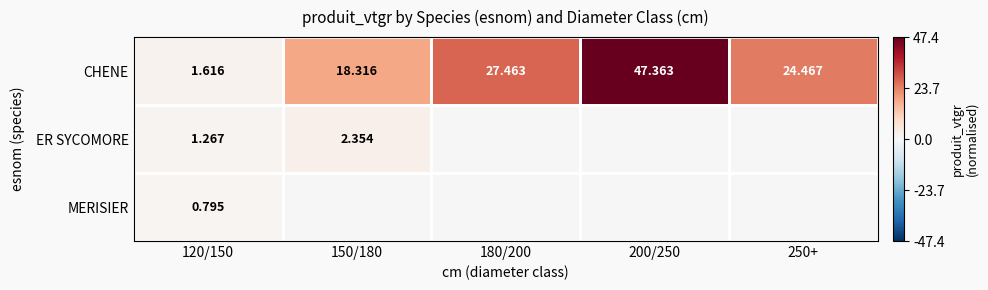

Rank the series at 120/150 from highest to lowest value.

CHENE, ER SYCOMORE, MERISIER